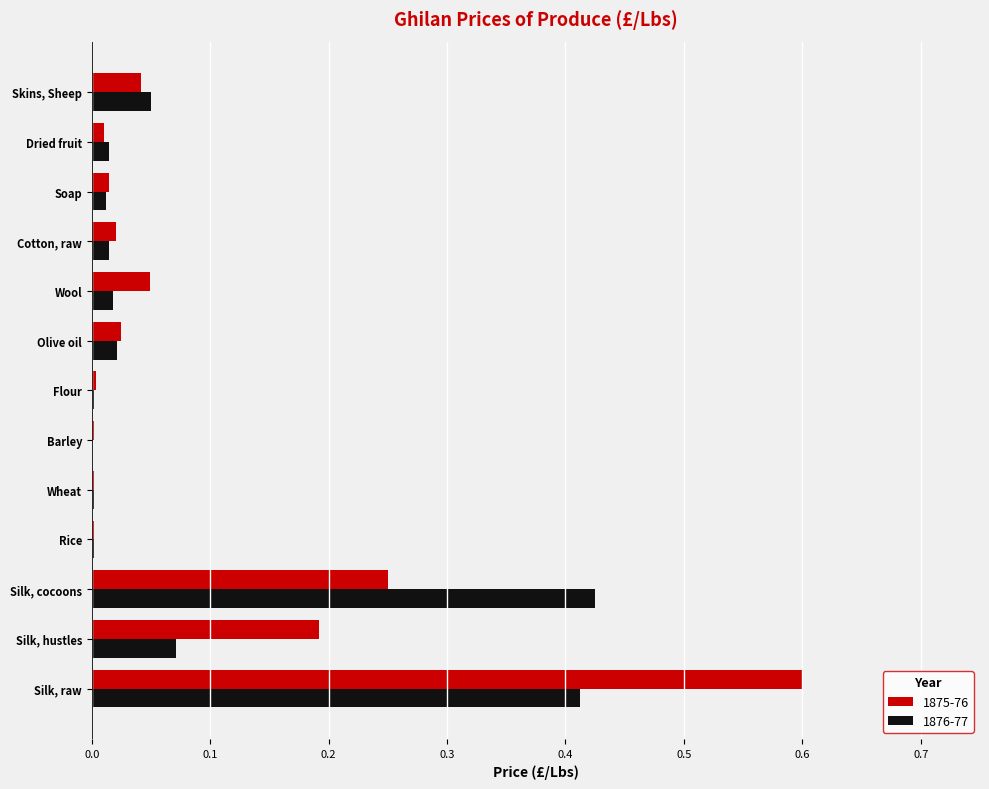

At which category is the sum across all series the highest?

Silk, raw